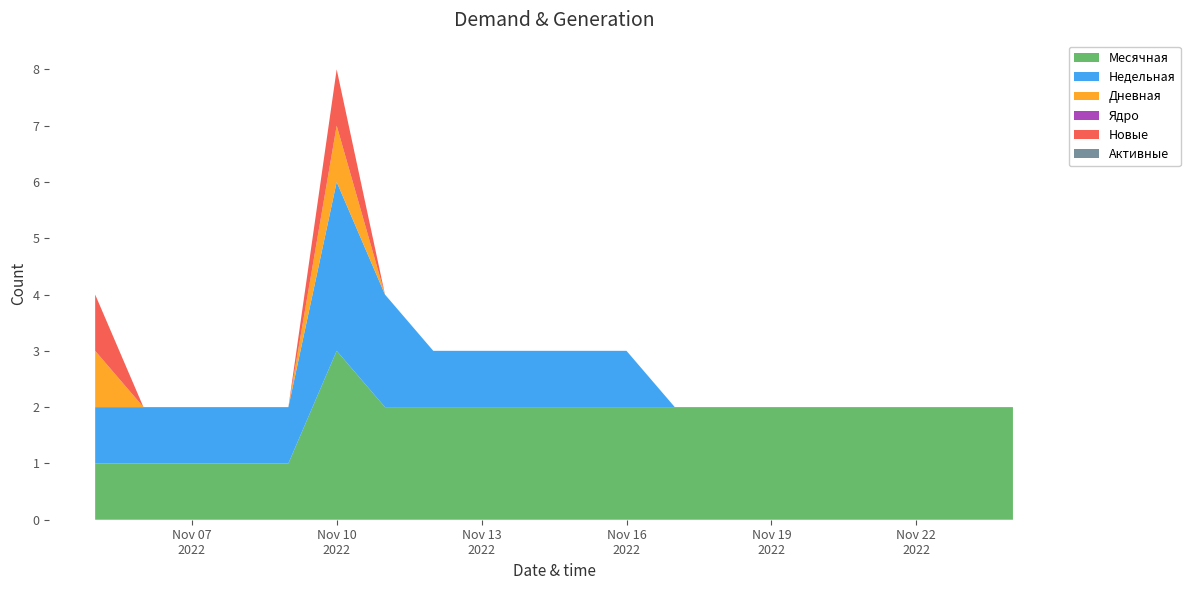

Reading left to right, list all the values displayed in this chart.

Месячная: 1	1	1	1	1	3	2	2	2	2	2	2	2	2	2	2	2	2	2	2
Недельная: 1	1	1	1	1	3	2	1	1	1	1	1	0	0	0	0	0	0	0	0
Дневная: 1	0	0	0	0	1	0	0	0	0	0	0	0	0	0	0	0	0	0	0
Ядро: 0	0	0	0	0	0	0	0	0	0	0	0	0	0	0	0	0	0	0	0
Новые: 1	0	0	0	0	1	0	0	0	0	0	0	0	0	0	0	0	0	0	0
Активные: 0	0	0	0	0	0	0	0	0	0	0	0	0	0	0	0	0	0	0	0